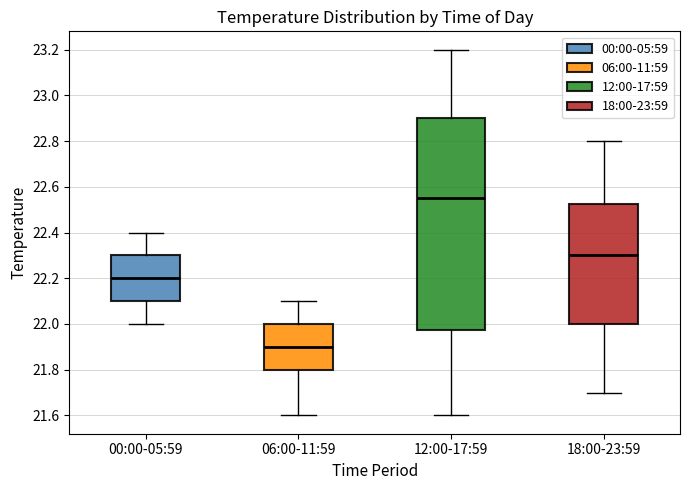

Reading left to right, transcribe this box plot: for each box, give where its median line is, the range the box spans, and where its two whiskers end, as read against the y-axis. The values are not printed on the chart, so give them approximately, as read against the axis.

00:00-05:59: median 22.20, box 22.10 to 22.30, whiskers 22.00 to 22.40
06:00-11:59: median 21.90, box 21.80 to 22.00, whiskers 21.60 to 22.10
12:00-17:59: median 22.56, box 21.98 to 22.90, whiskers 21.60 to 23.20
18:00-23:59: median 22.30, box 22.00 to 22.52, whiskers 21.70 to 22.80